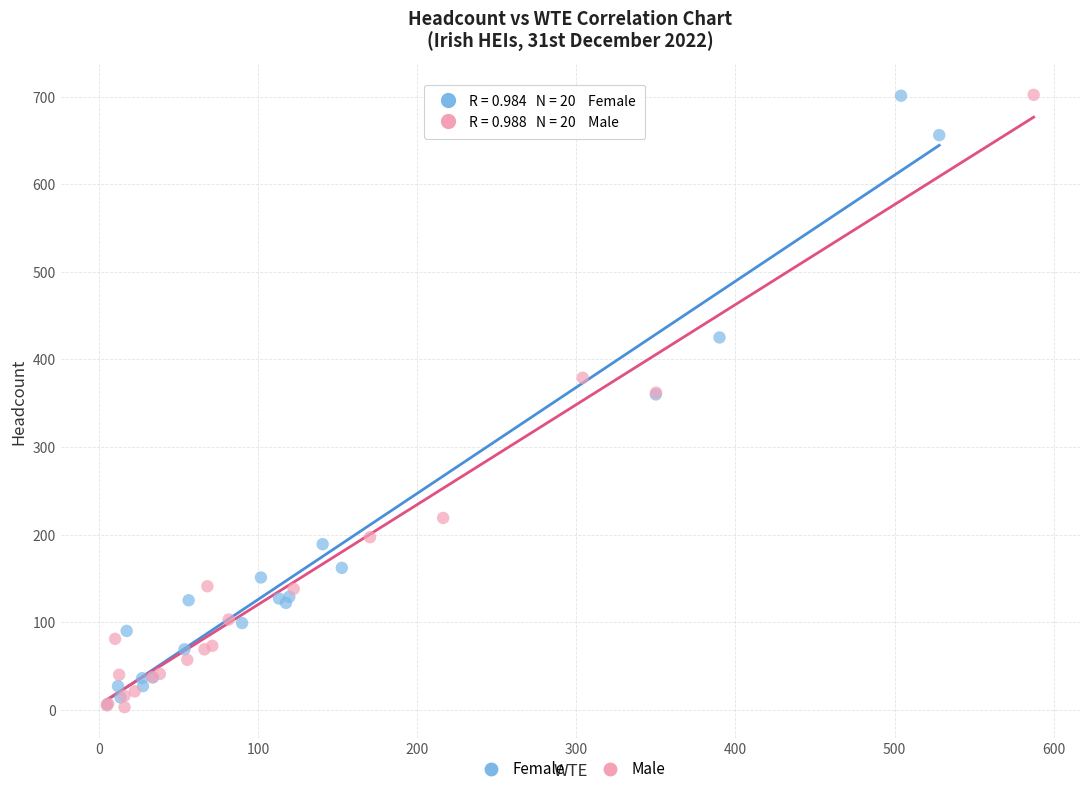

What are all the series names shown in the legend?

Female, Male